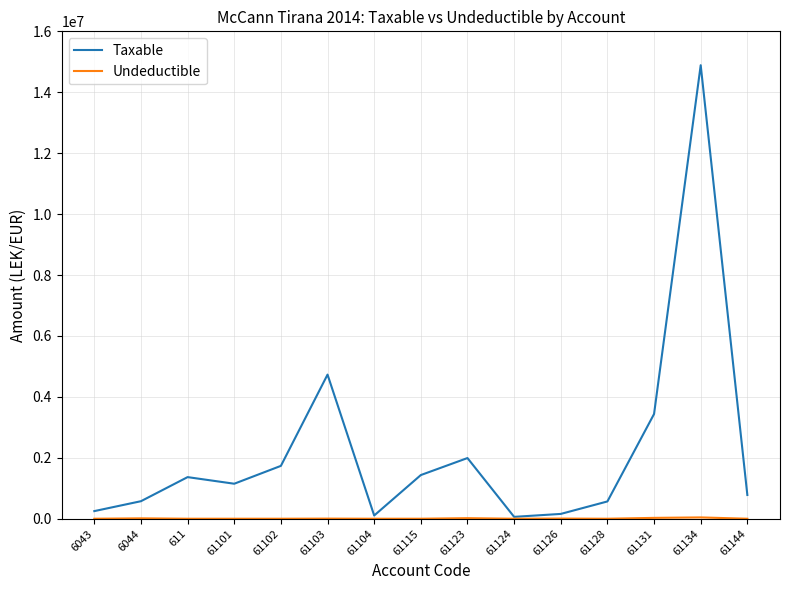

Is it true that Taxable equals 4731146.9 at 61103?

True